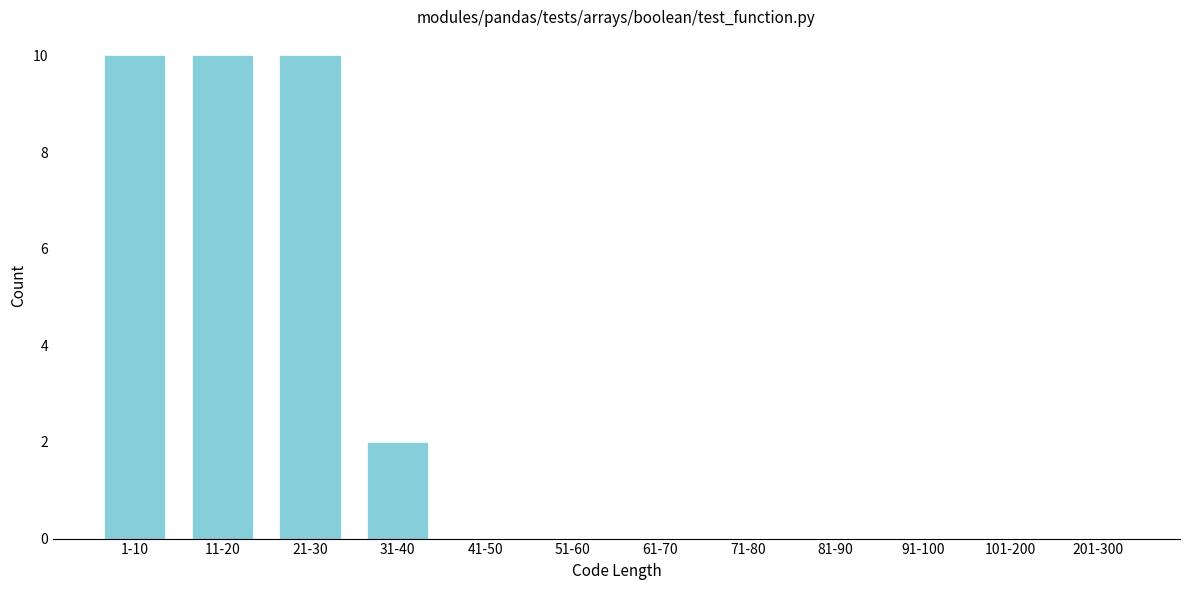

Reading right to left, what are all the values shown in this chart?

201-300=0	101-200=0	91-100=0	81-90=0	71-80=0	61-70=0	51-60=0	41-50=0	31-40=2	21-30=10	11-20=10	1-10=10